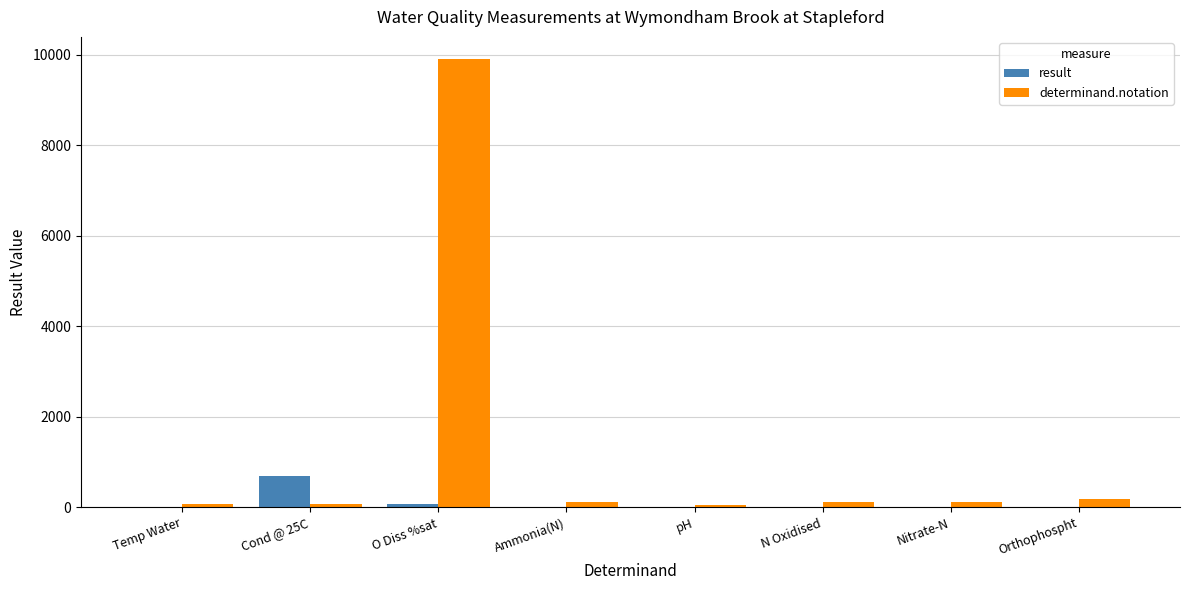

At which category is the sum across all series the highest?

O Diss %sat